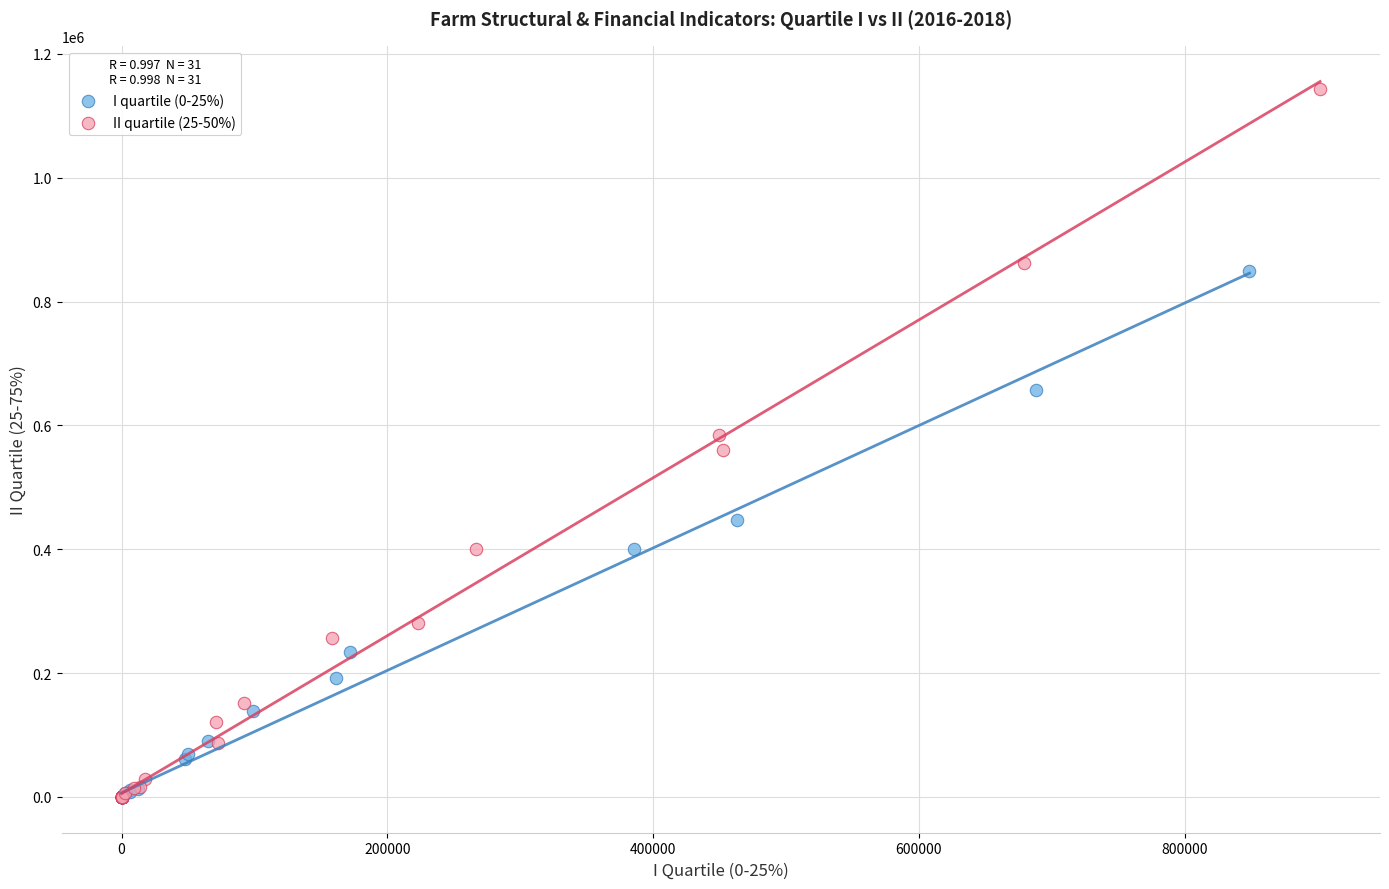

What are all the series names shown in the legend?

I quartile (0-25%), II quartile (25-50%)